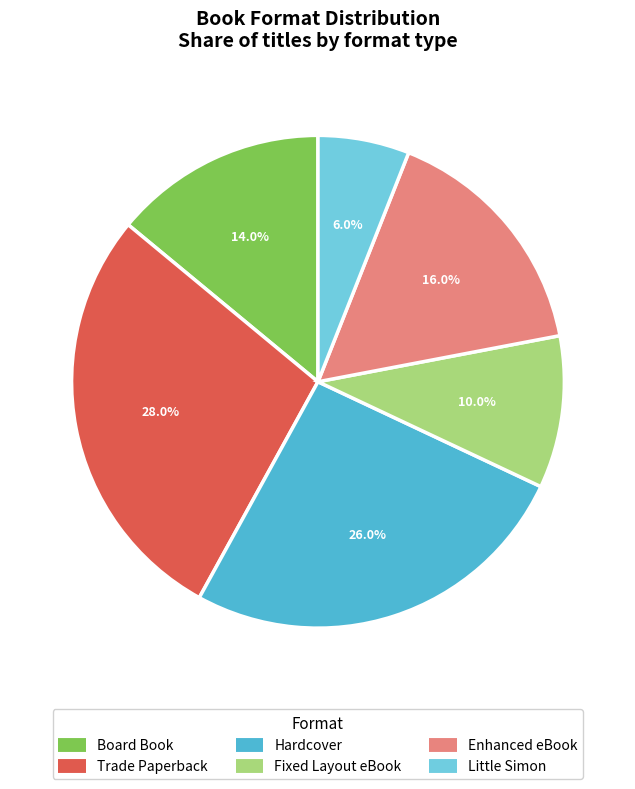

Does any single category account for the majority?

No